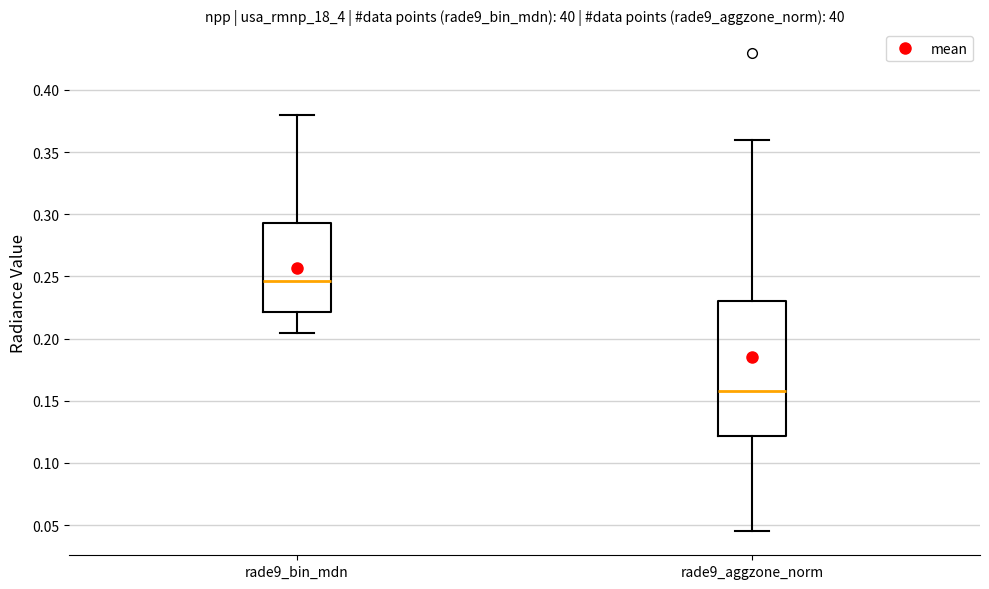

Which box has the highest median line?

rade9_bin_mdn